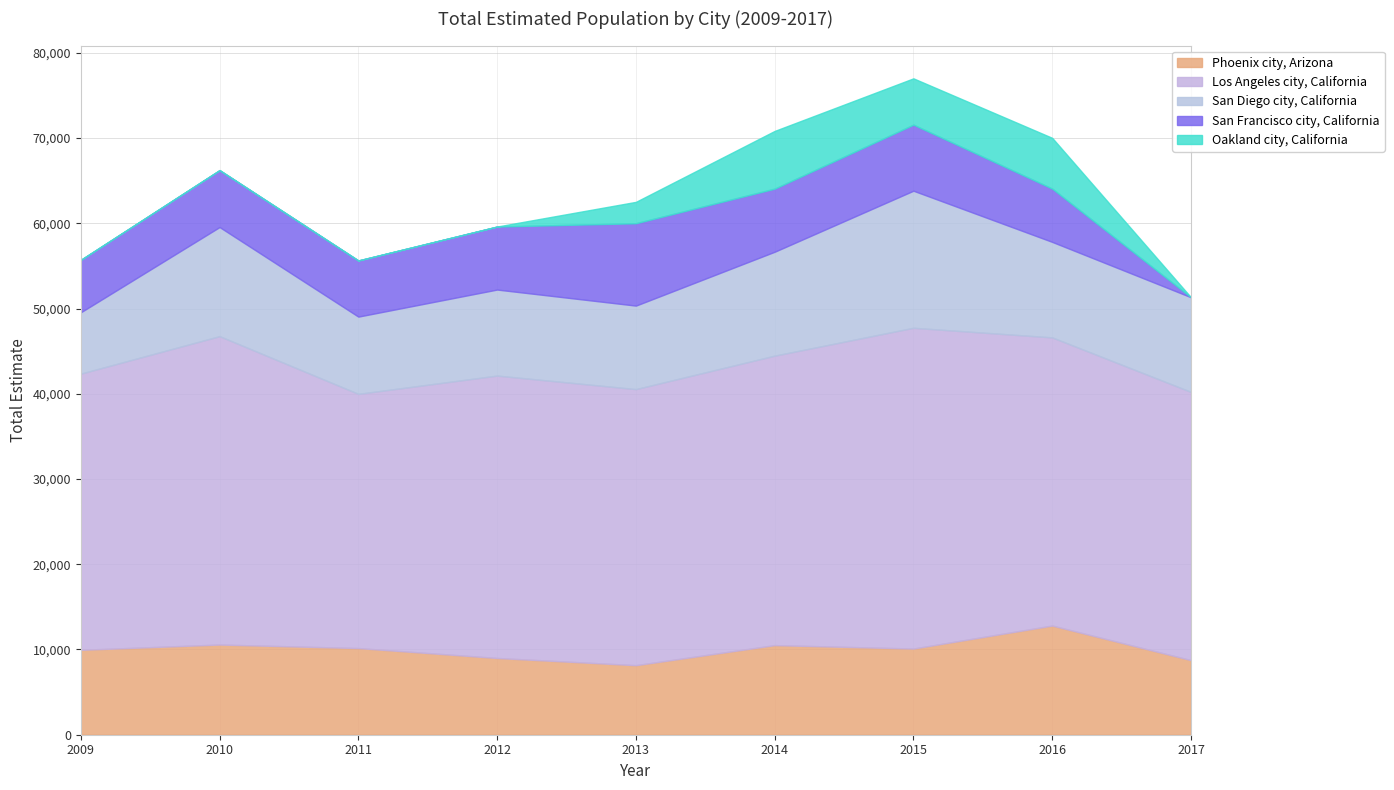

True or false: Oakland city, California and San Francisco city, California cross at least once.

False